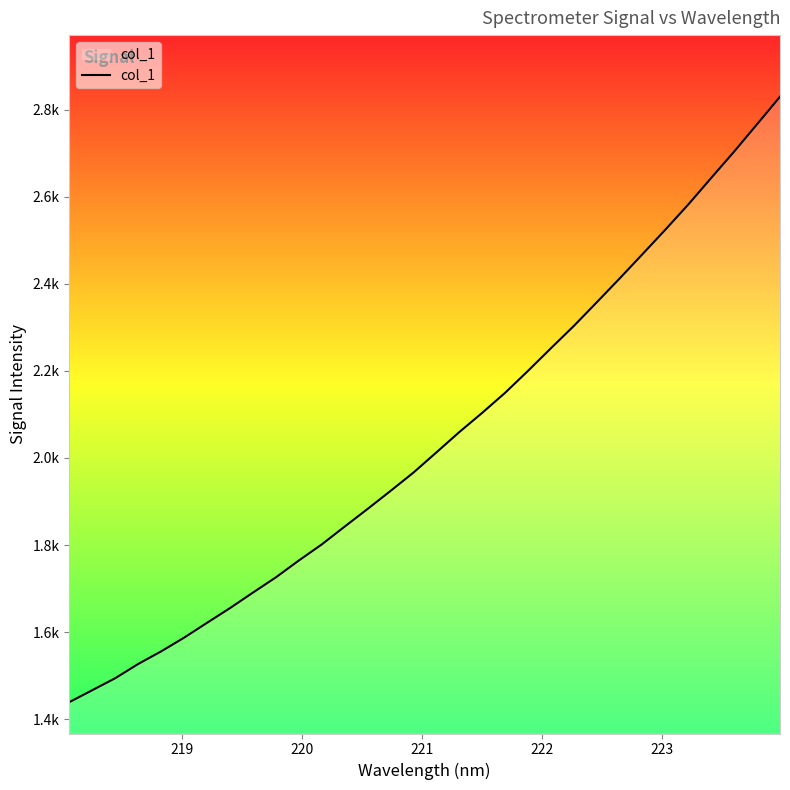

What is the difference between the maximum and minimum values?

1390.3